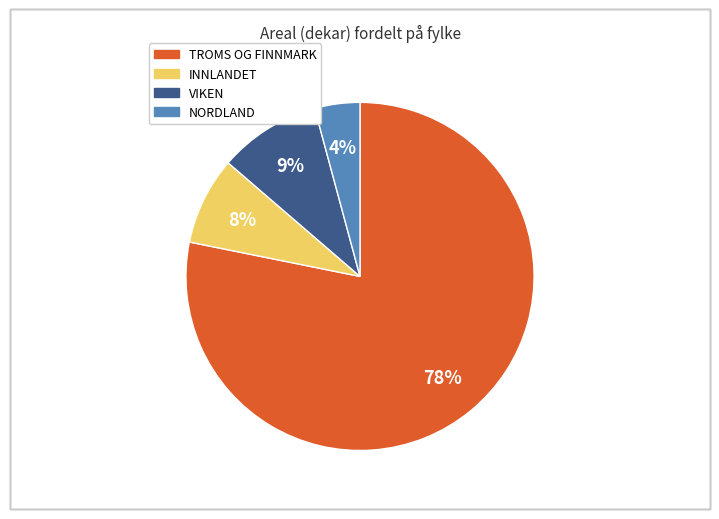

How many slices are in this pie chart?

4